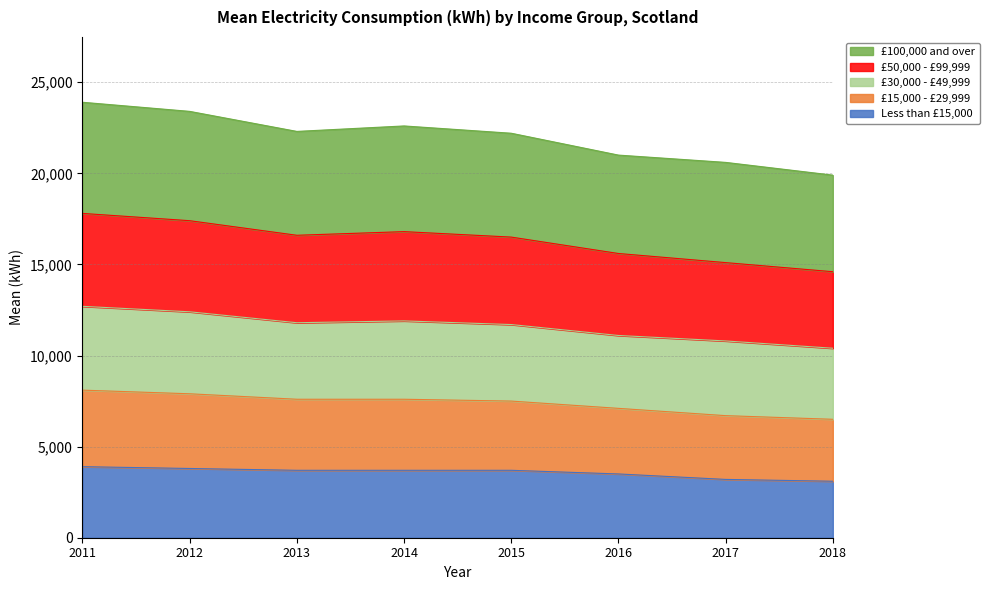

What is the smallest value displayed?

3100